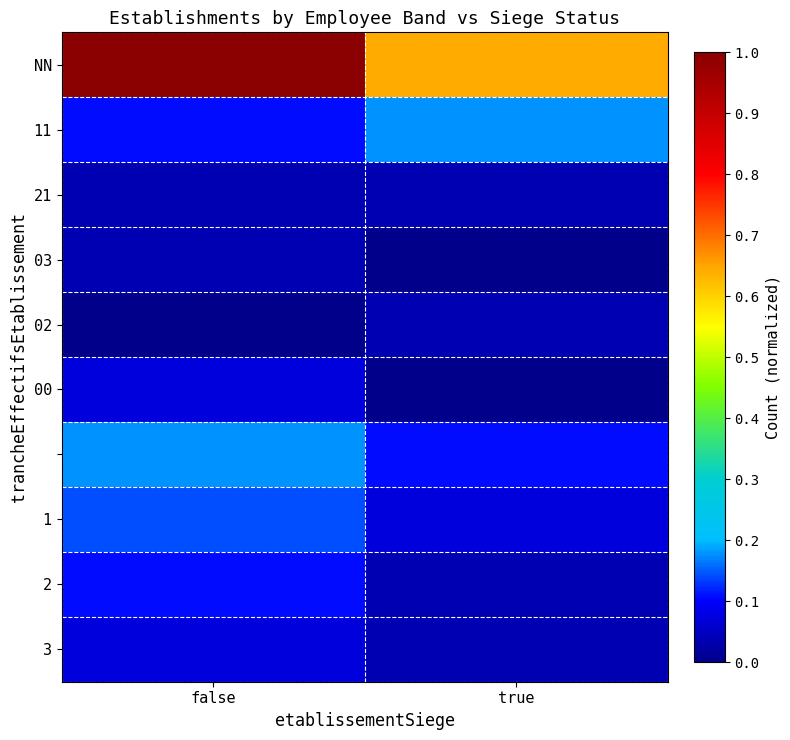

How many categories are shown in the chart?

2